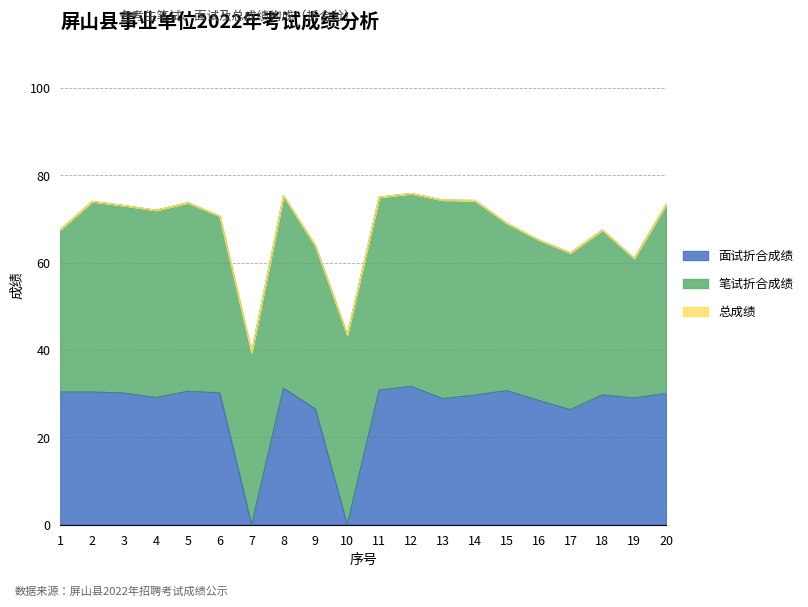

What is the difference between the highest and lowest values at 2?

45.6